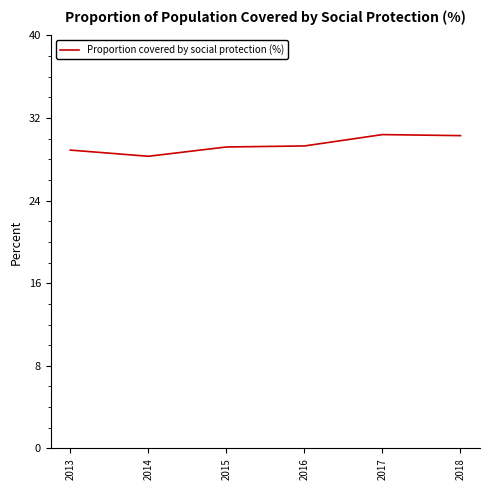

How many lines are shown in the chart?

1